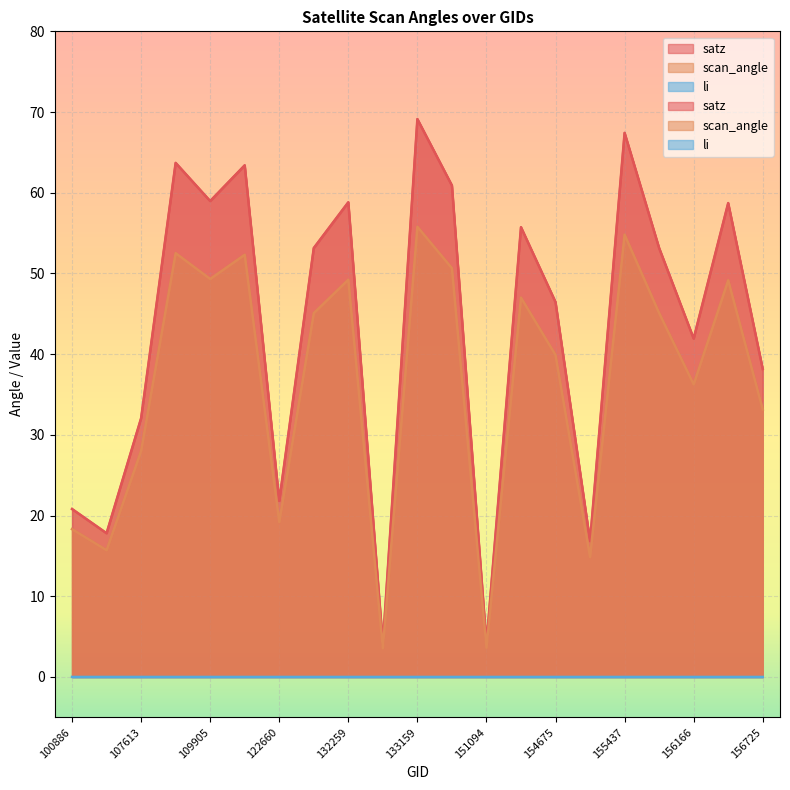

Rank the series by their maximum value, from highest to lowest.

satz, scan_angle, li